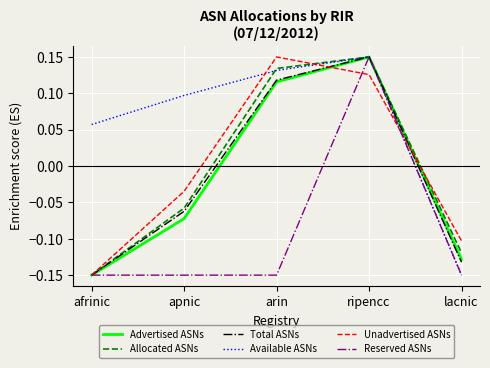

Rank the categories by Allocated ASNs value from highest to lowest.

ripencc, arin, apnic, lacnic, afrinic